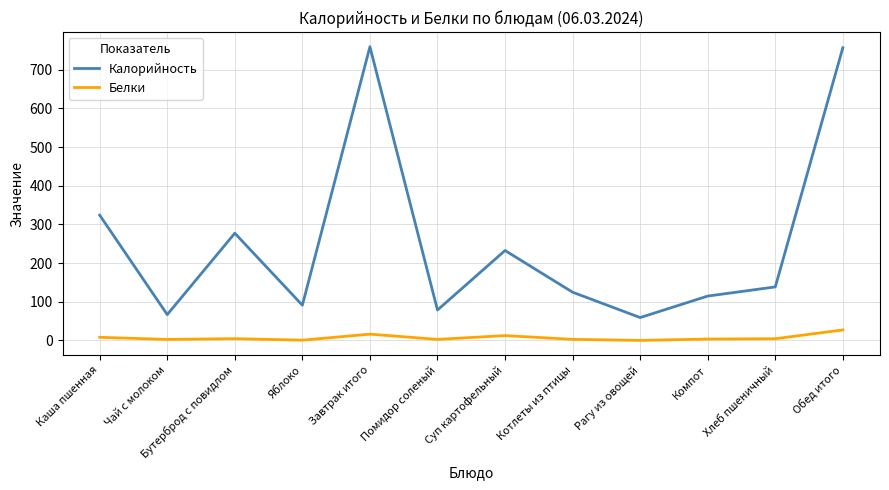

What is the maximum value for Калорийность?

759.4